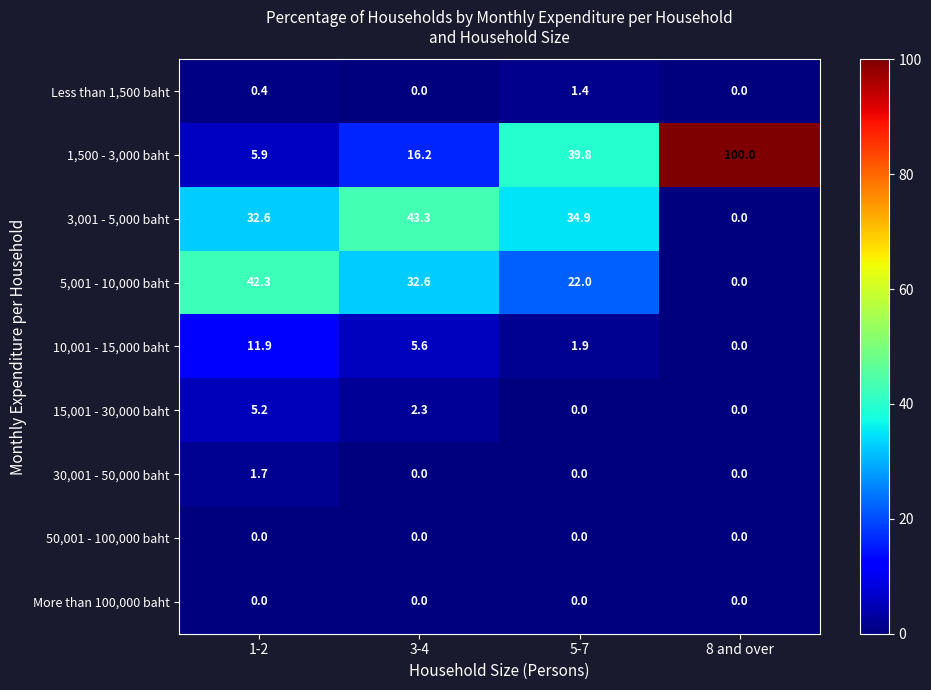

Where is 3,001 - 5,000 baht nearest to the value 21?

1-2